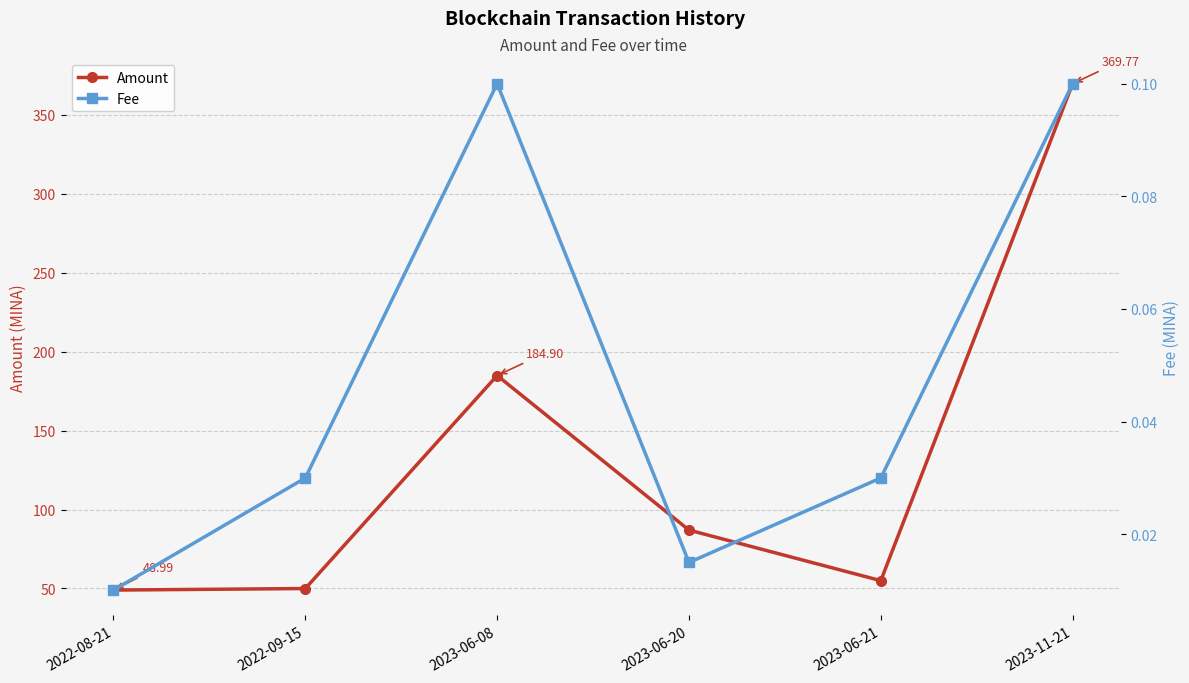

At which category is the sum across all series the highest?

2023-11-21